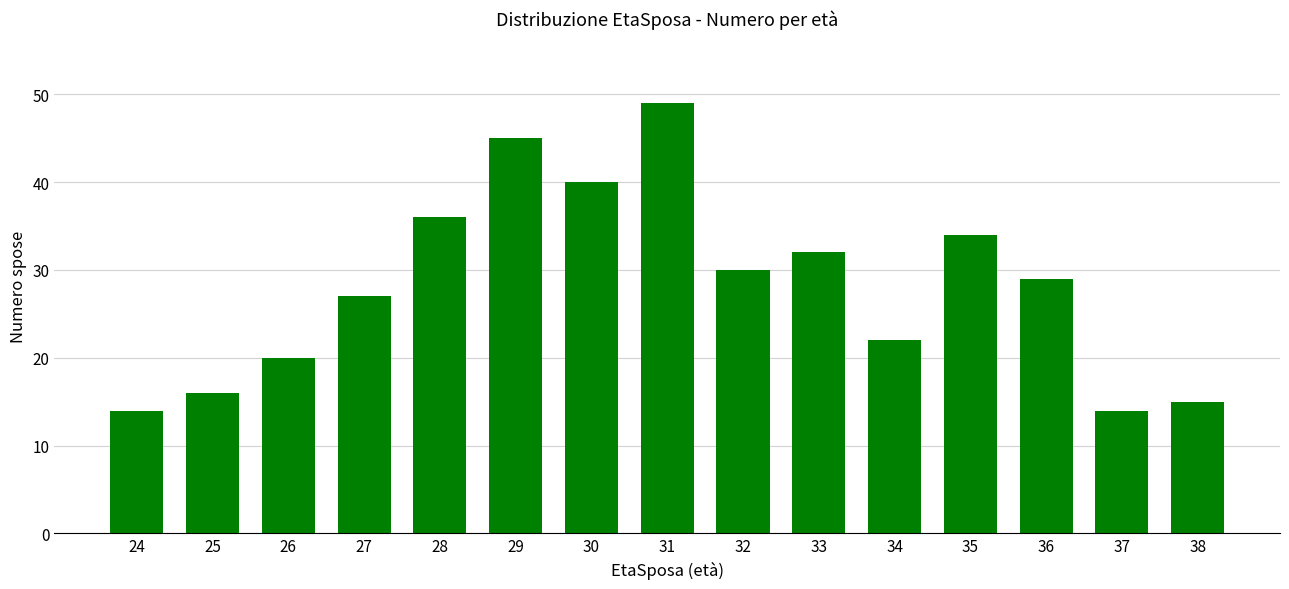

Read the value at 24.

14